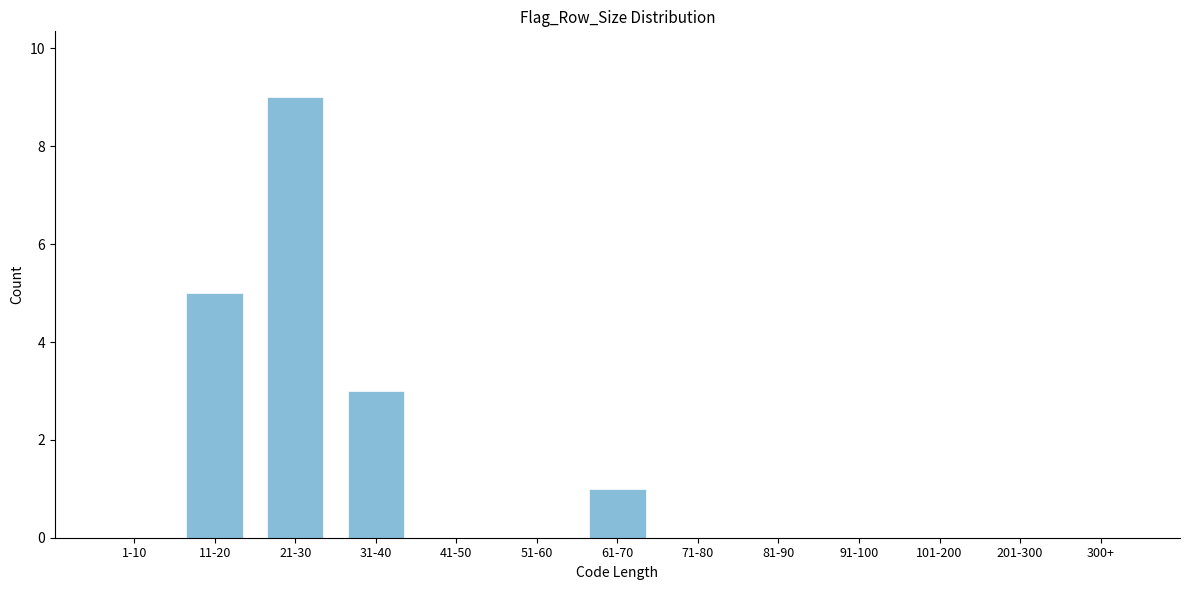

Reading left to right, transcribe all the data shown in this chart.

1-10=0	11-20=5	21-30=9	31-40=3	41-50=0	51-60=0	61-70=1	71-80=0	81-90=0	91-100=0	101-200=0	201-300=0	300+=0